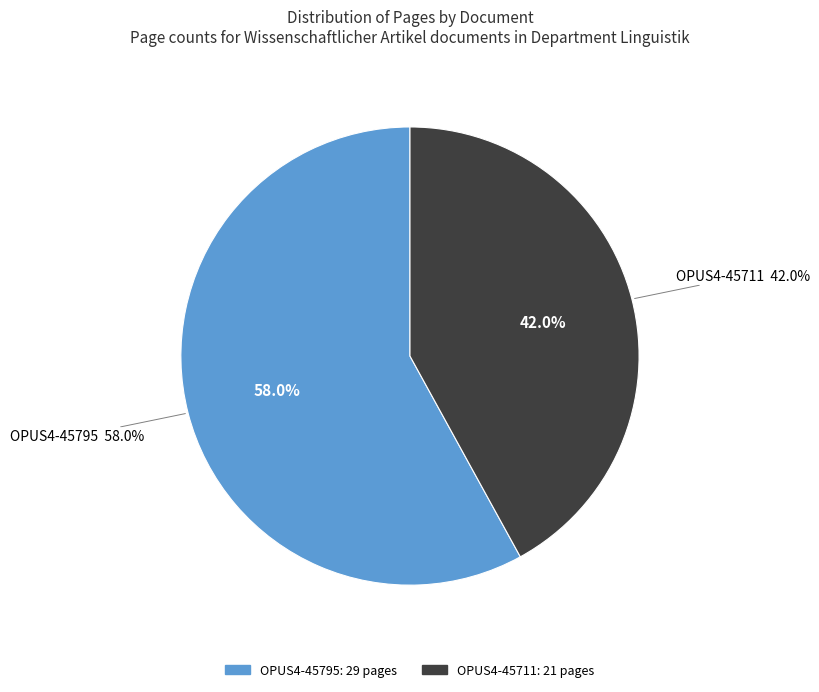

What percentage is the OPUS4-45711 slice, to the nearest percent?

42%